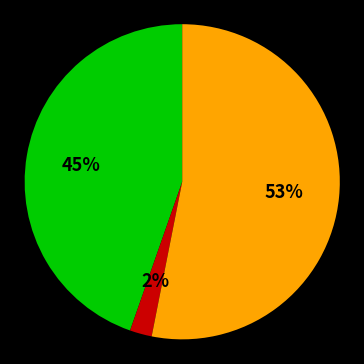

Is there any slice that represents more than half of the pie?

Yes